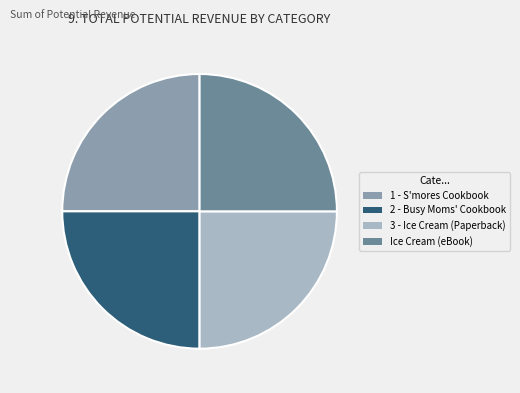

The 1 - S'mores Cookbook slice represents 14% of the pie. True or false?

False